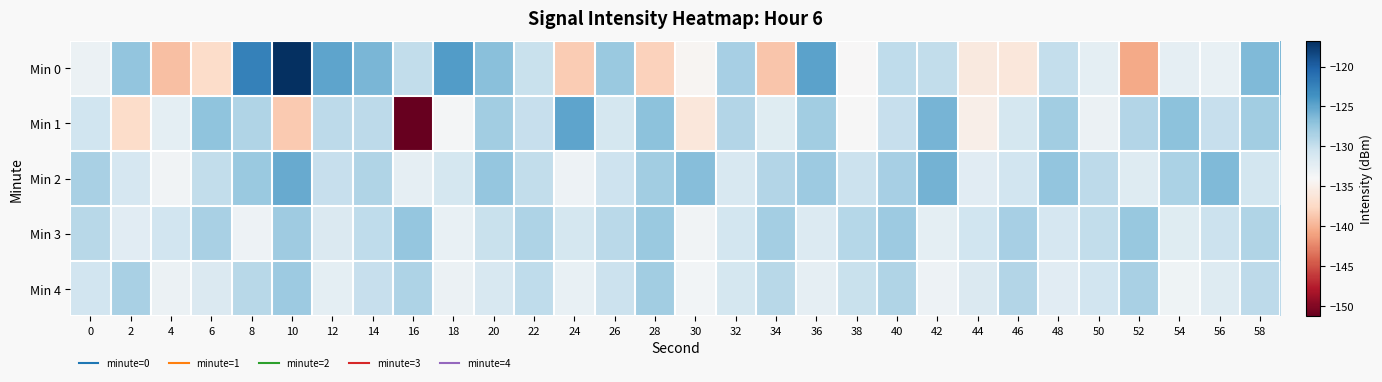

Between 6 and 36, which is larger?

36